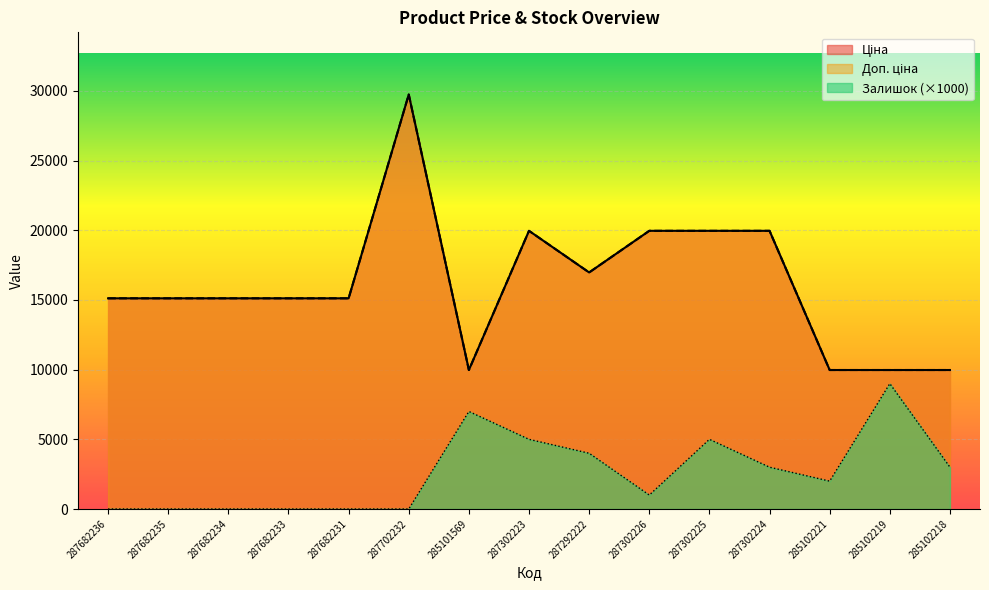

At which category does Ціна reach its first local valley?

285101569